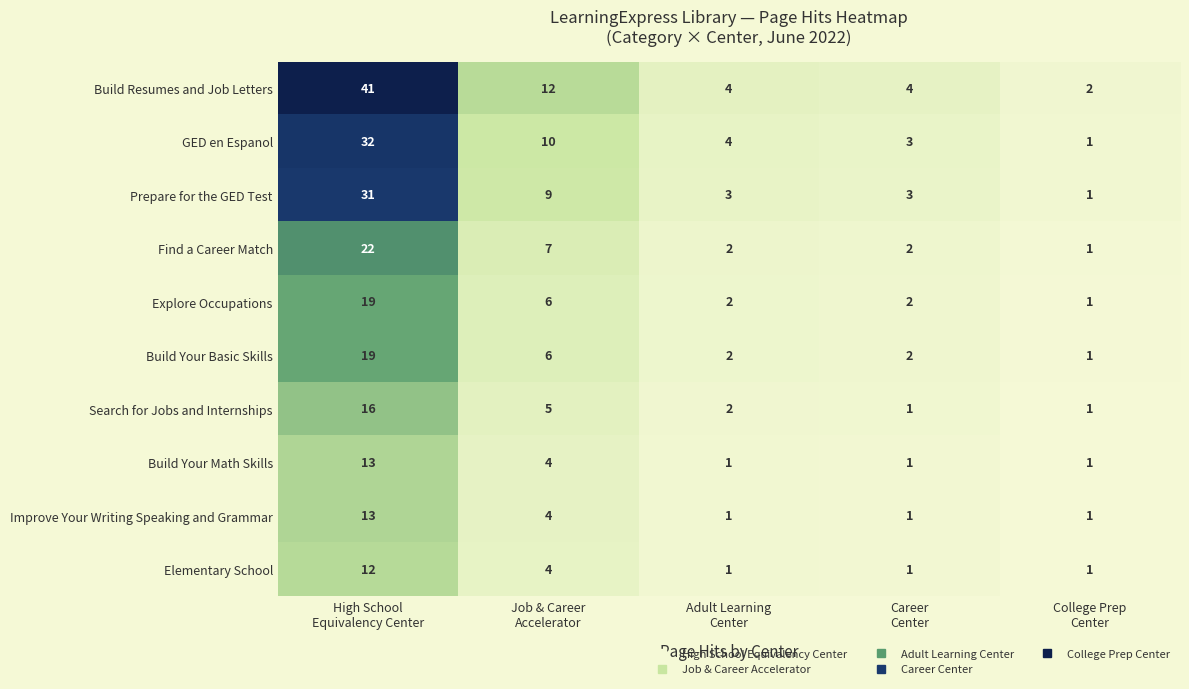

Which series has the widest spread of values?

Build Resumes and Job Letters